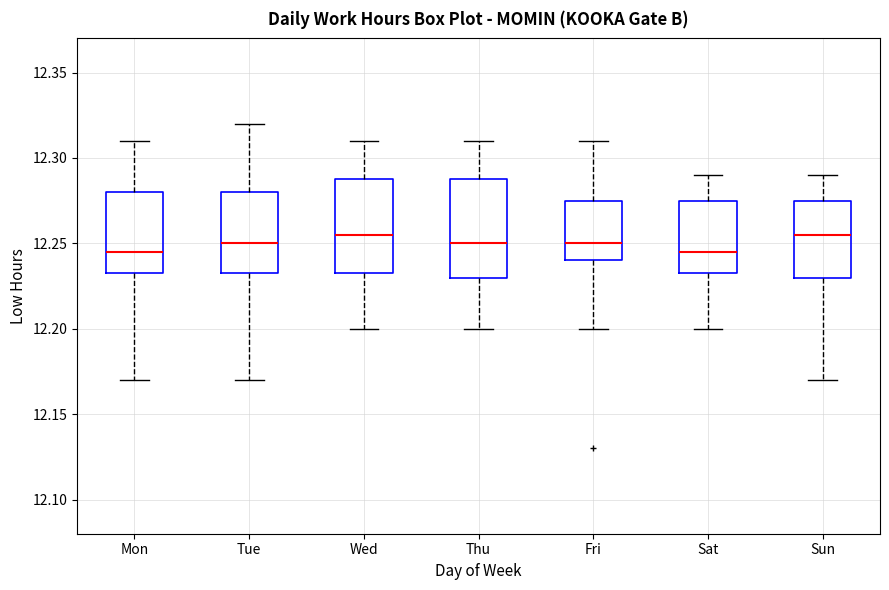

Where is the upper edge of the box for Sun on the y-axis? The values are not printed on the chart, so give them approximately, as read against the axis.

12.275